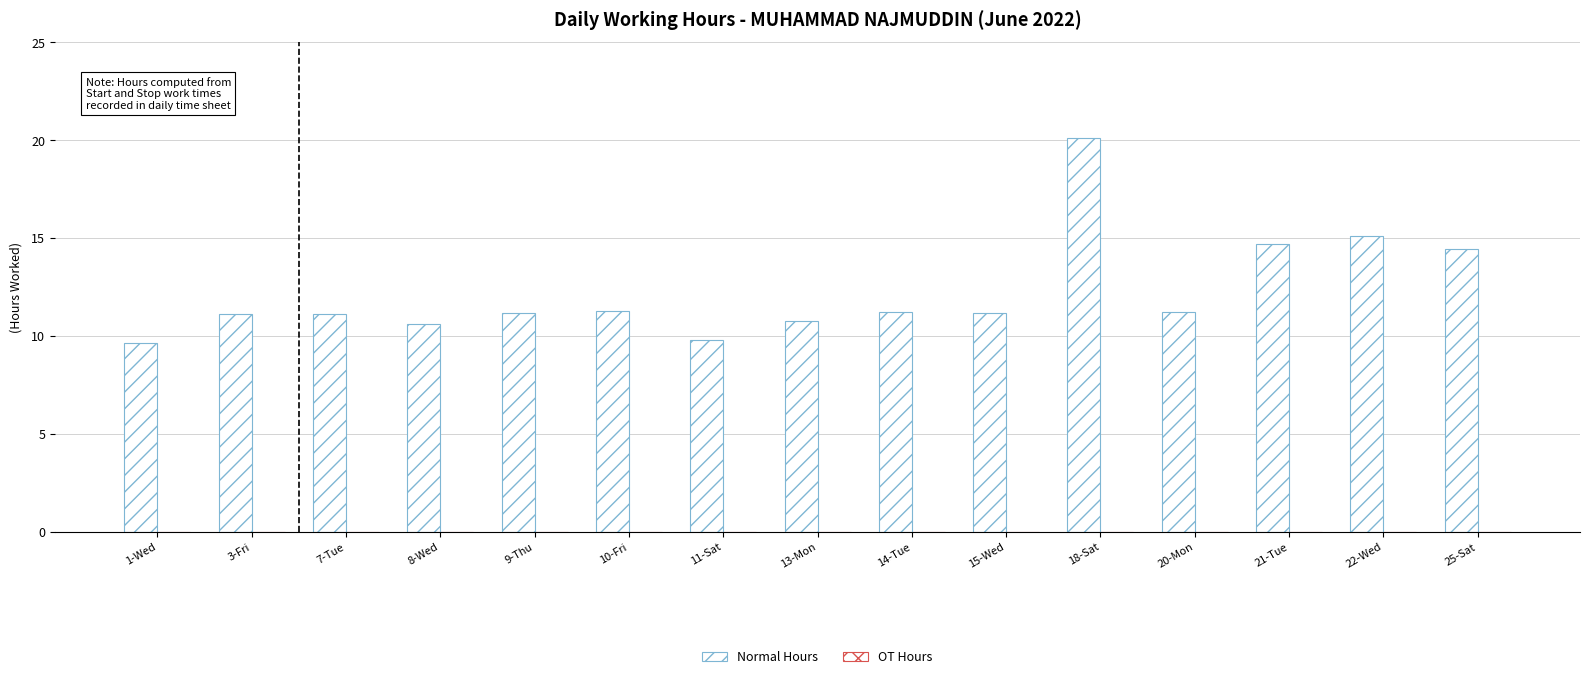

How many bars are there in total?

15